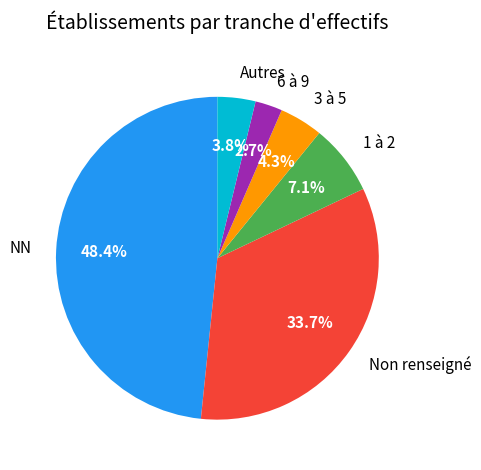

What is the smallest slice in the pie chart?

6 à 9